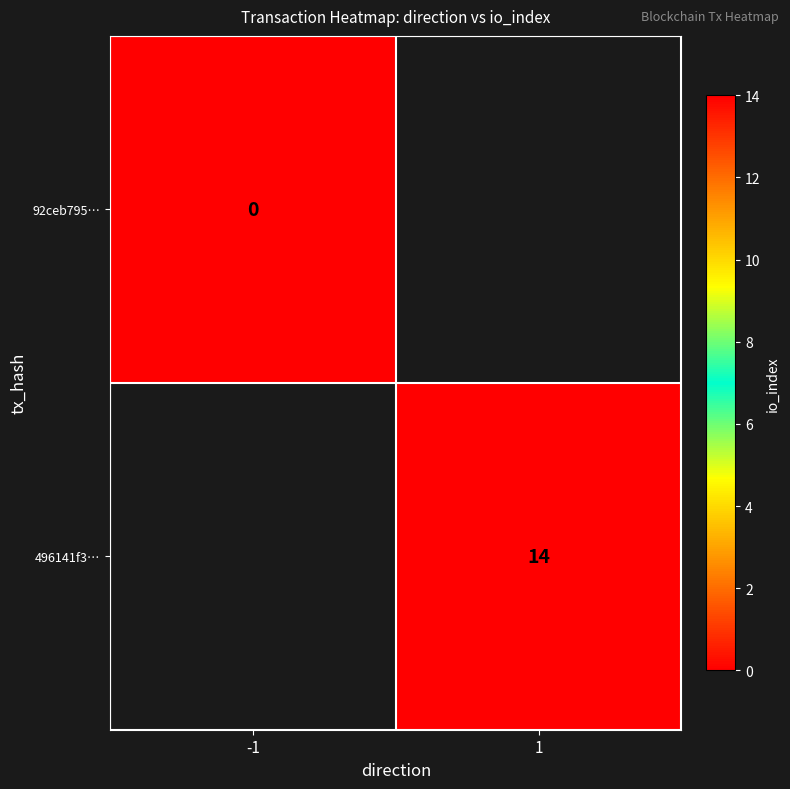

Is the value of 496141f3… at 1 greater than the value of 92ceb795… at -1?

Yes